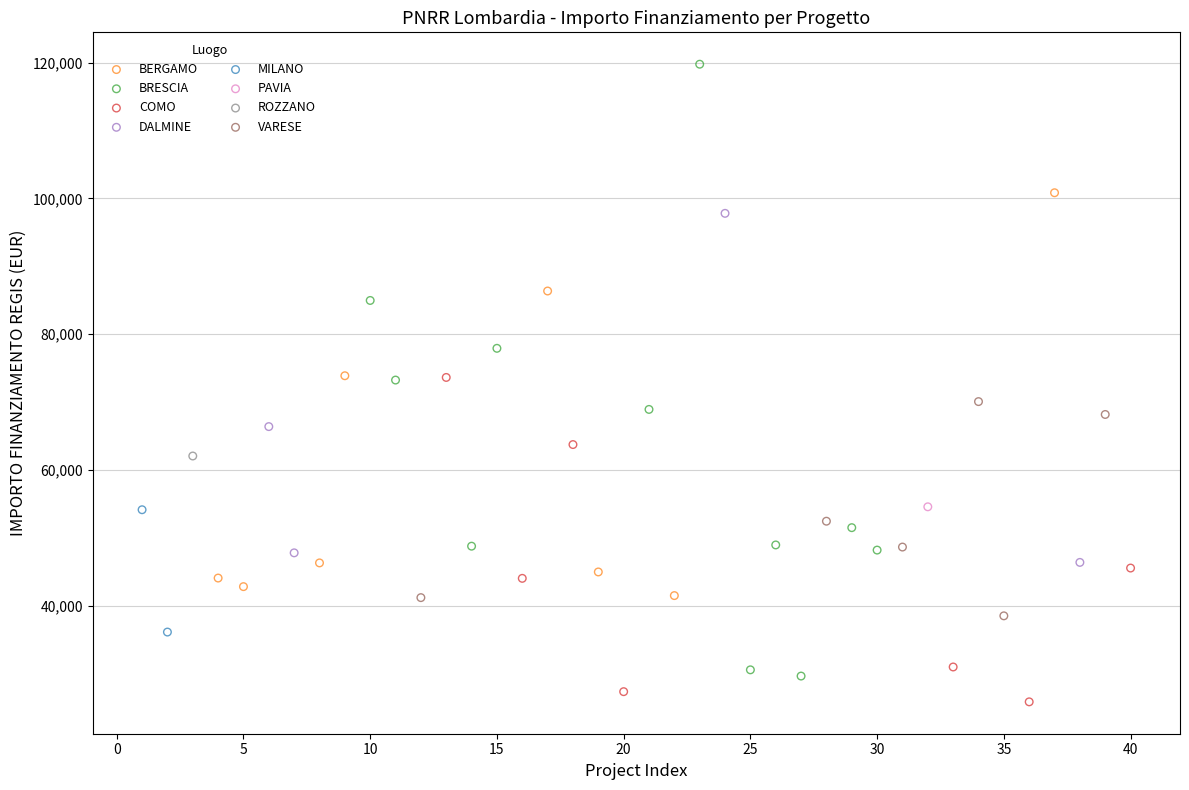

What are all the series names shown in the legend?

BERGAMO, BRESCIA, COMO, DALMINE, MILANO, PAVIA, ROZZANO, VARESE